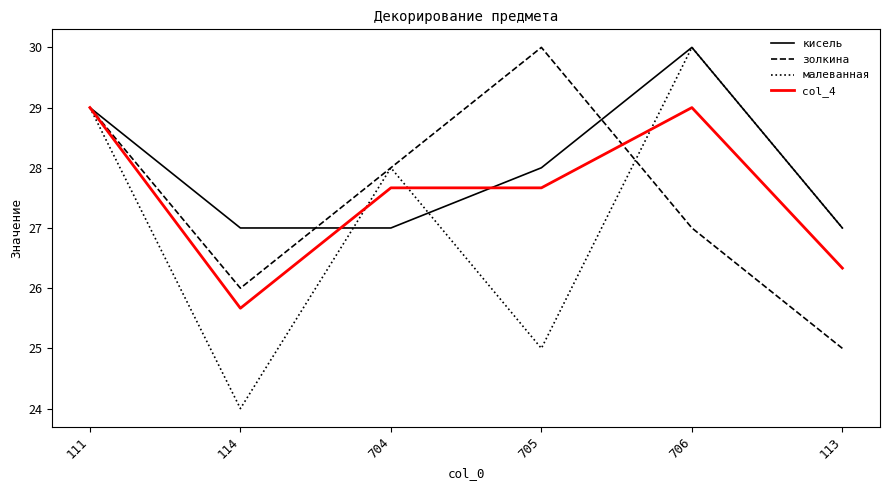

True or false: золкина has a value of 40.0 at 111.

False